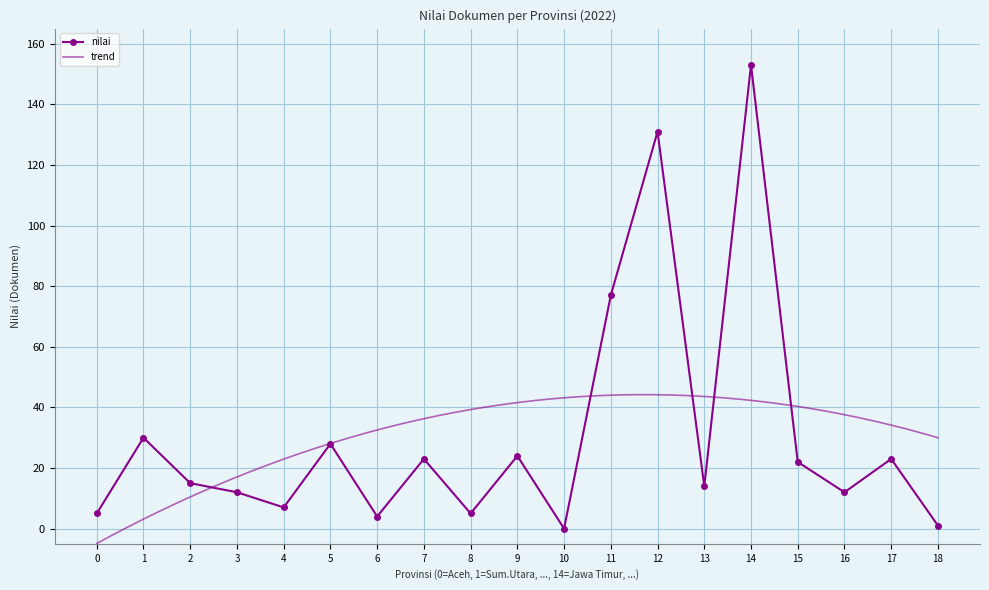

The nilai series shows 0 at 10. True or false?

True